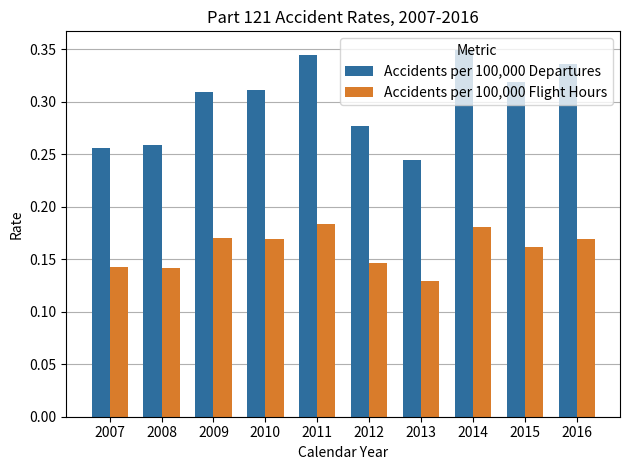

Count the Accidents per 100,000 Flight Hours values in the range 0 to 1.

10